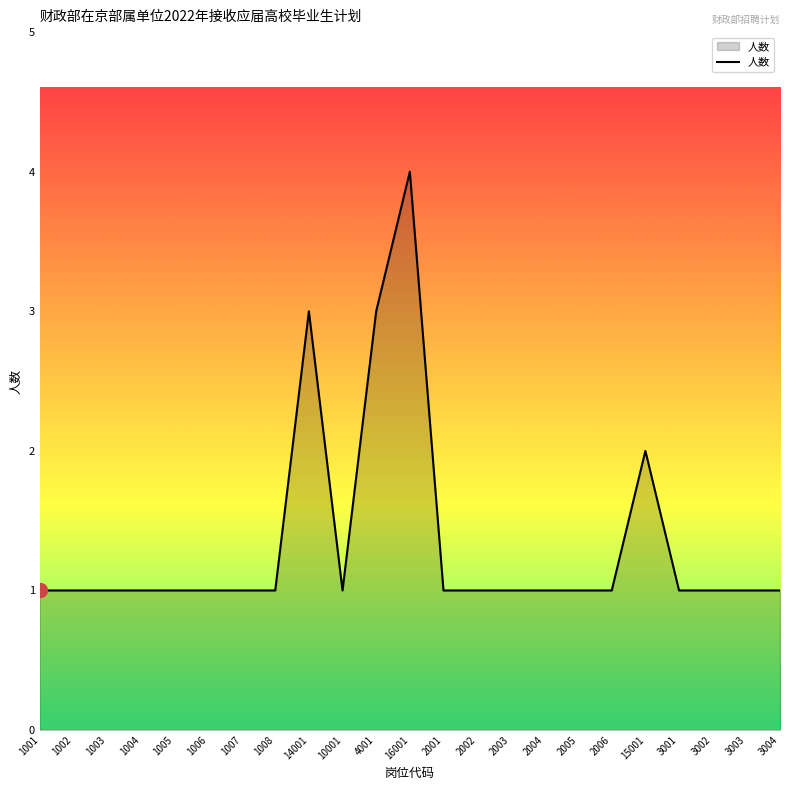

Which category has the highest value across all series?

16001